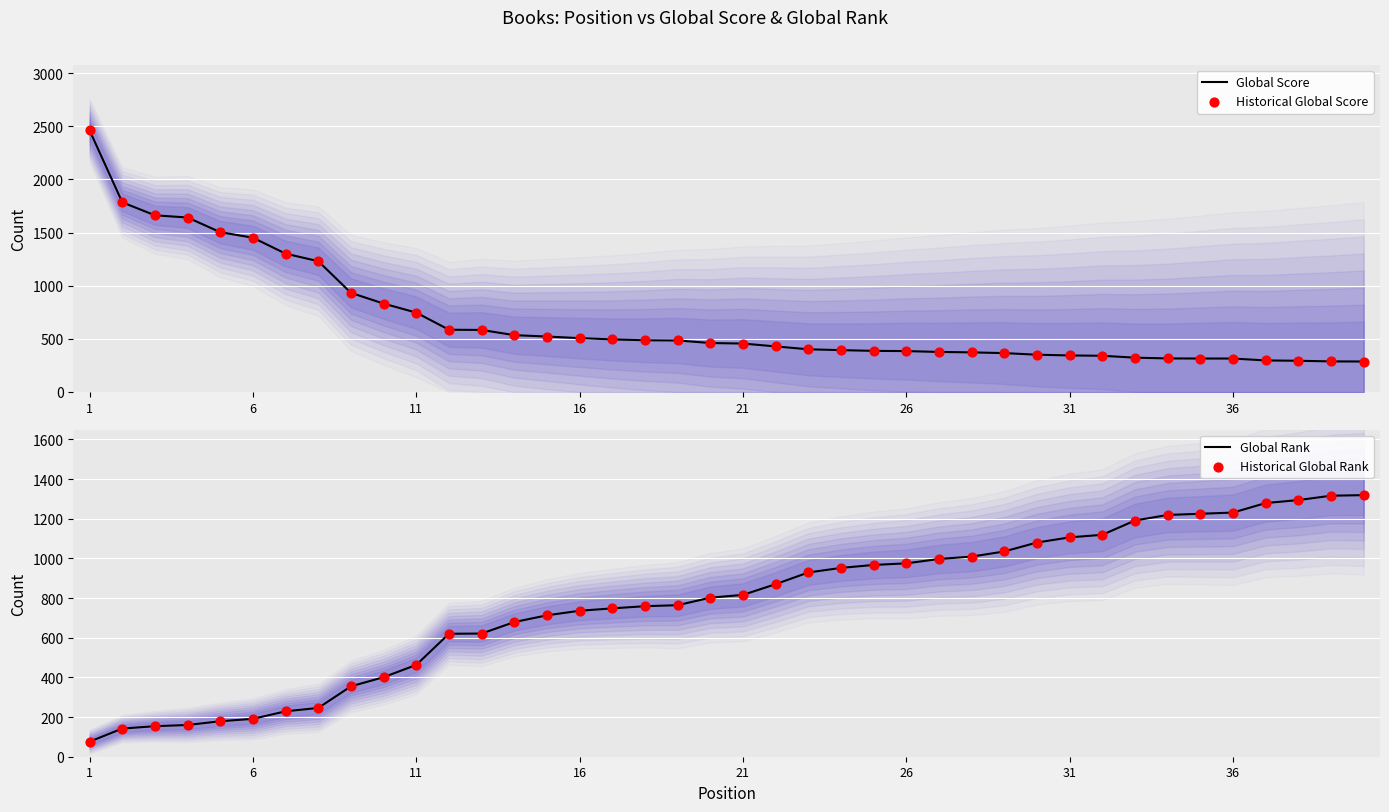

Which series has the largest Y range (max minus min)?

Global Score